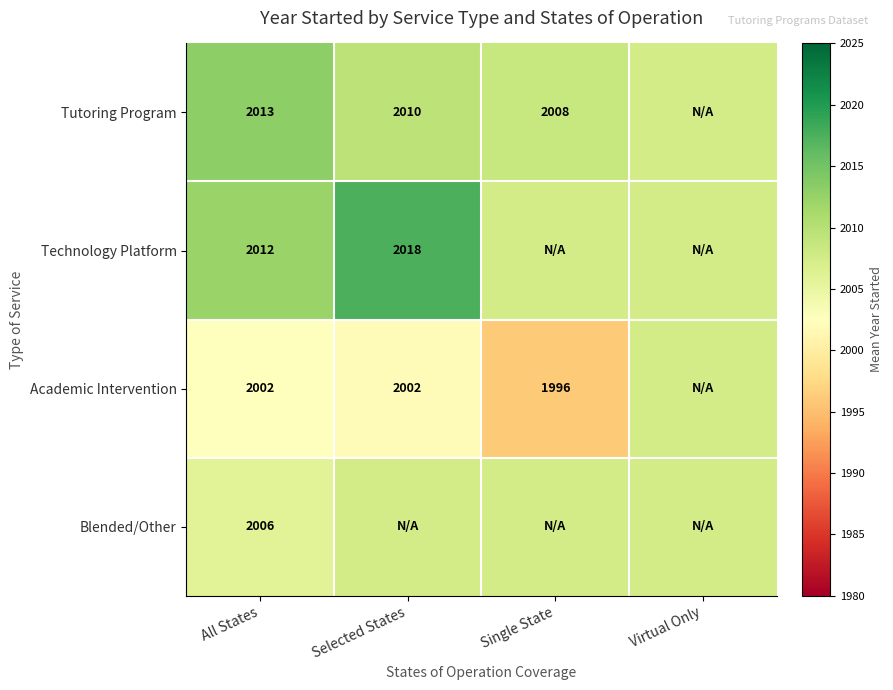

True or false: Blended/Other has a value of 2006.0 at All States.

True